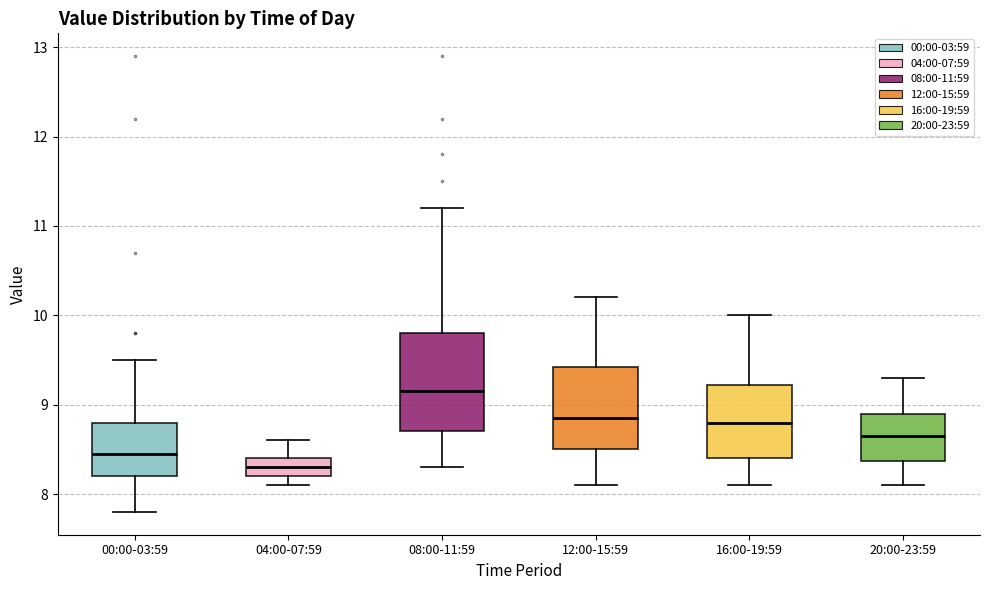

Comparing the boxes themselves (not the whiskers), which one is the tallest?

08:00-11:59